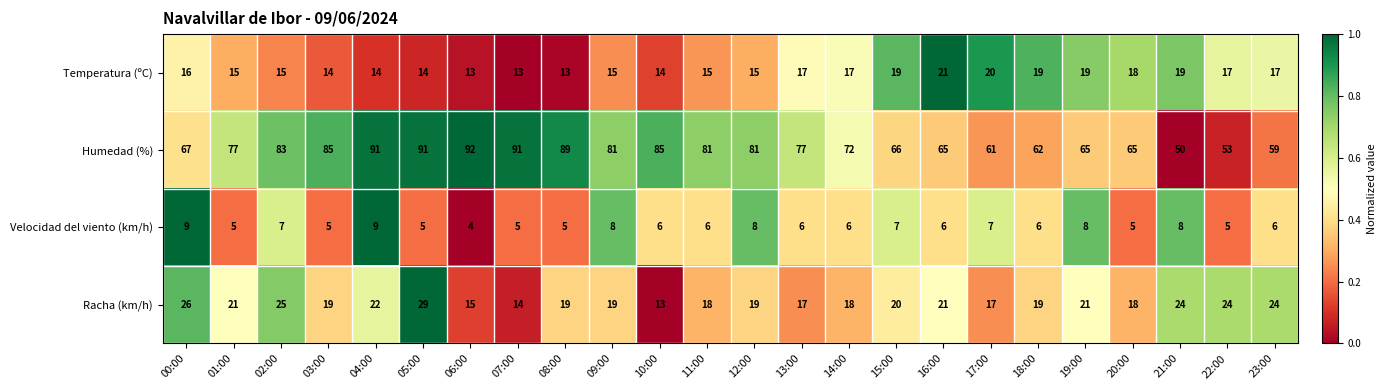

Between 03:00 and 09:00, which series saw the biggest shift?

Humedad (%)